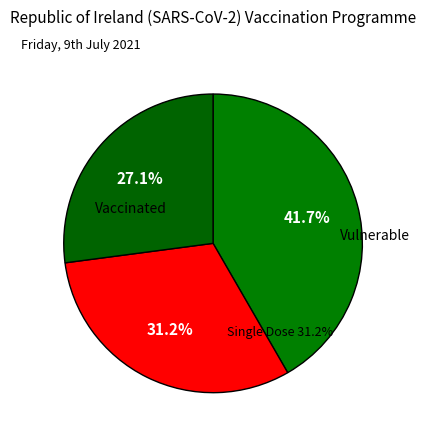

Is it true that 1 is 17% of the pie?

False